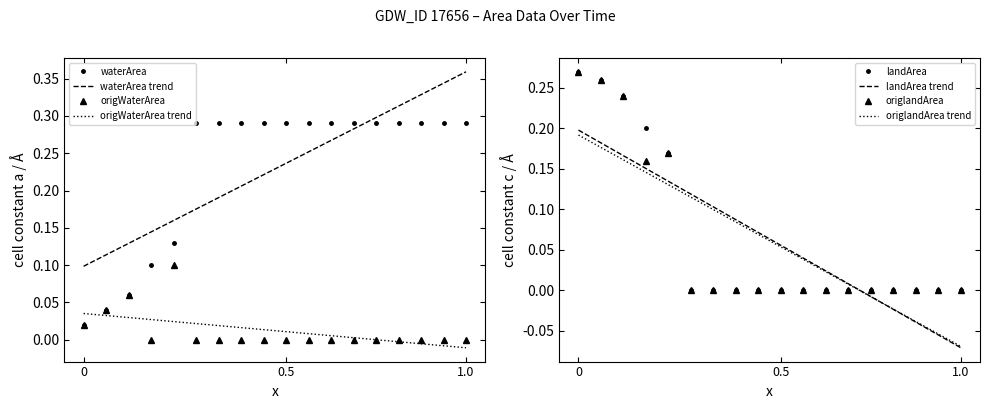

After their last crossing, which series has the higher values: waterArea or waterArea trend?

waterArea trend